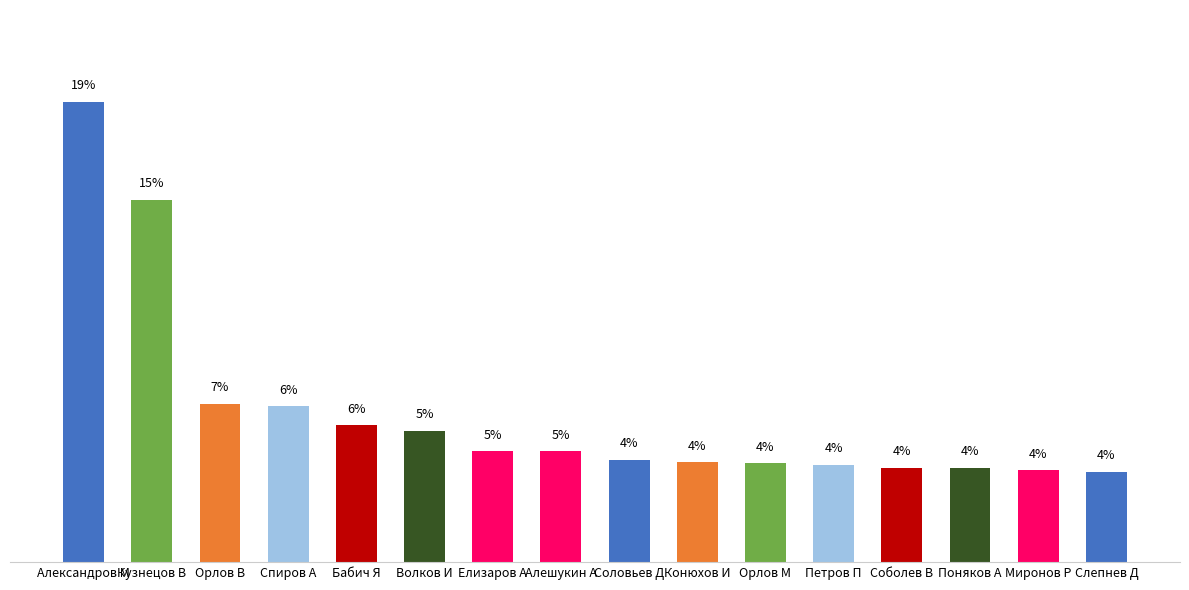

Approximately how many times larger is the value at Елизаров А compared to Поняков А?

1.2